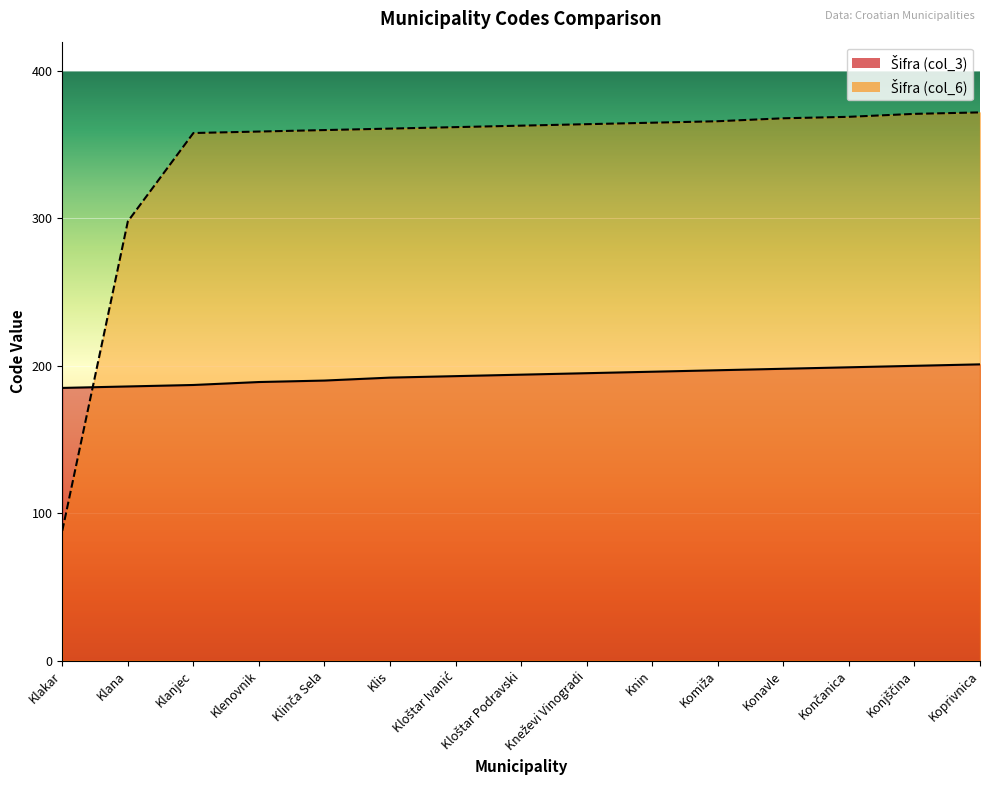

What is the approximate value of Šifra (col_3) at Konjščina, to the nearest 5?

200